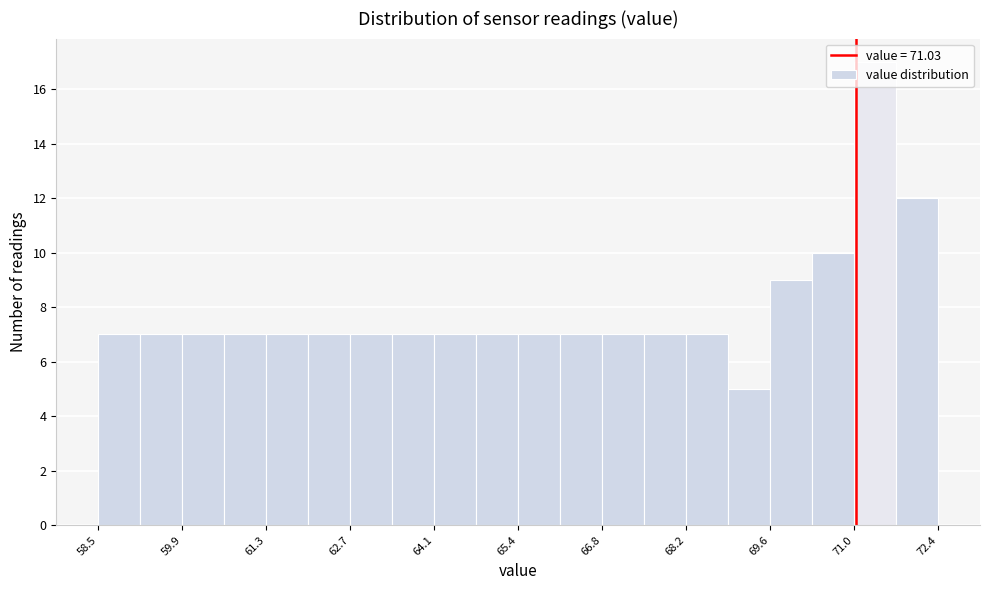

Read against the x-axis, roughly where is the centre of the tallest bar?

71.4